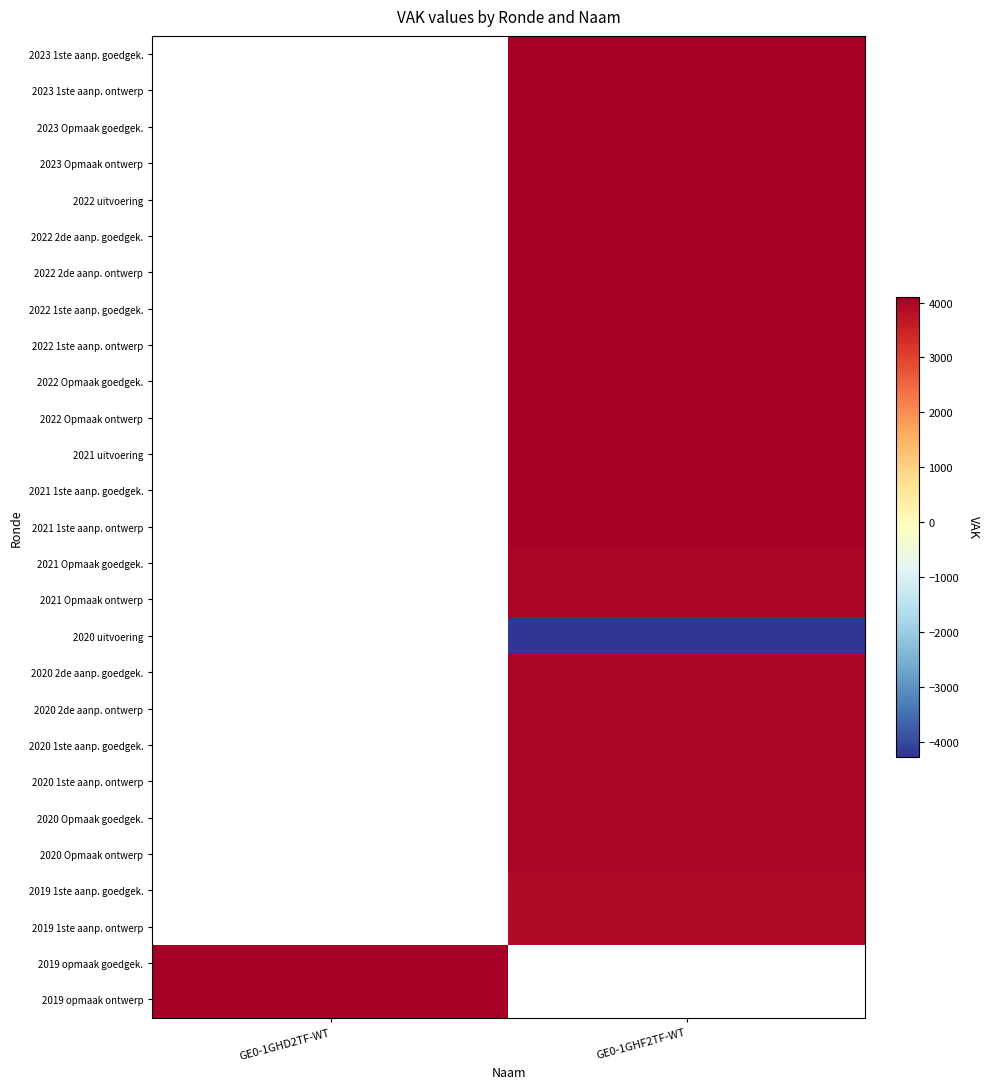

The 2022 Opmaak ontwerp series shows 6275.6 at GE0-1GHF2TF-WT. True or false?

False